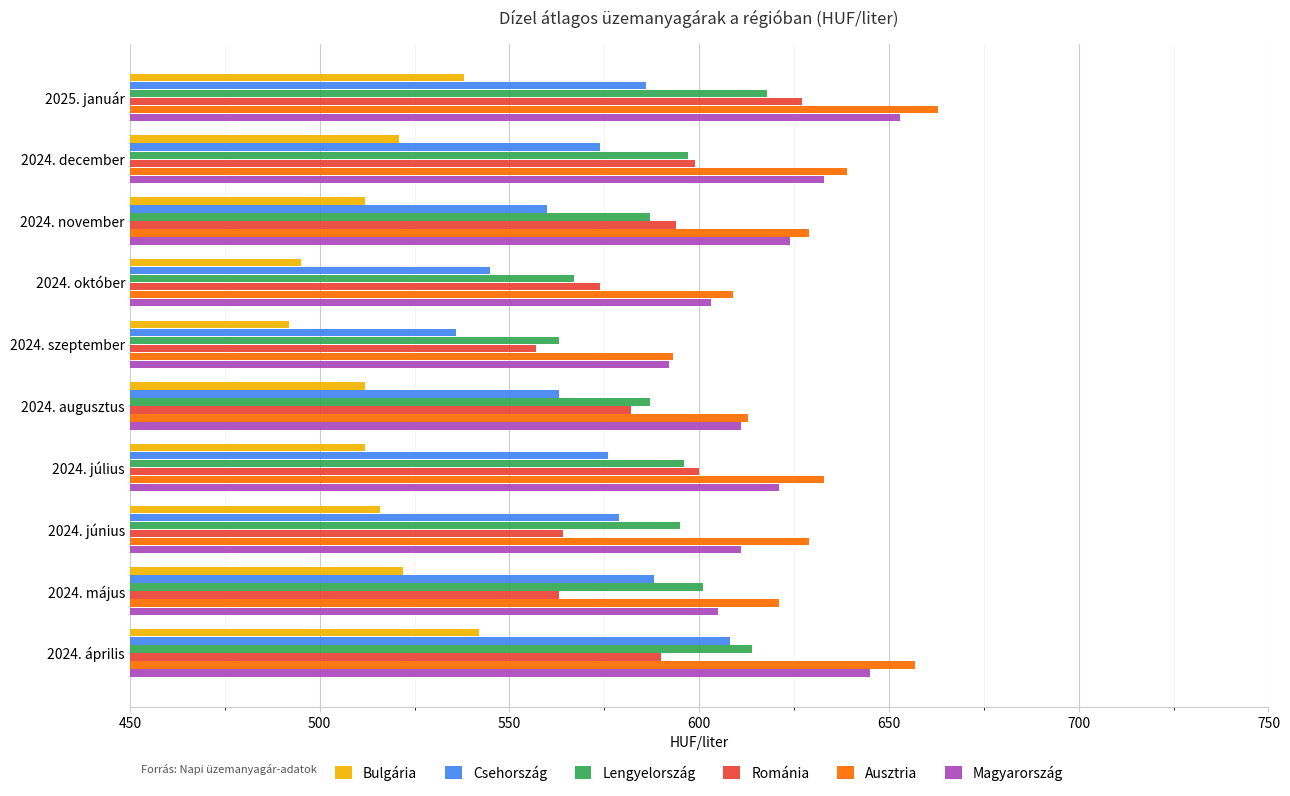

What is the total value across all series at 2024. szeptember?

3333